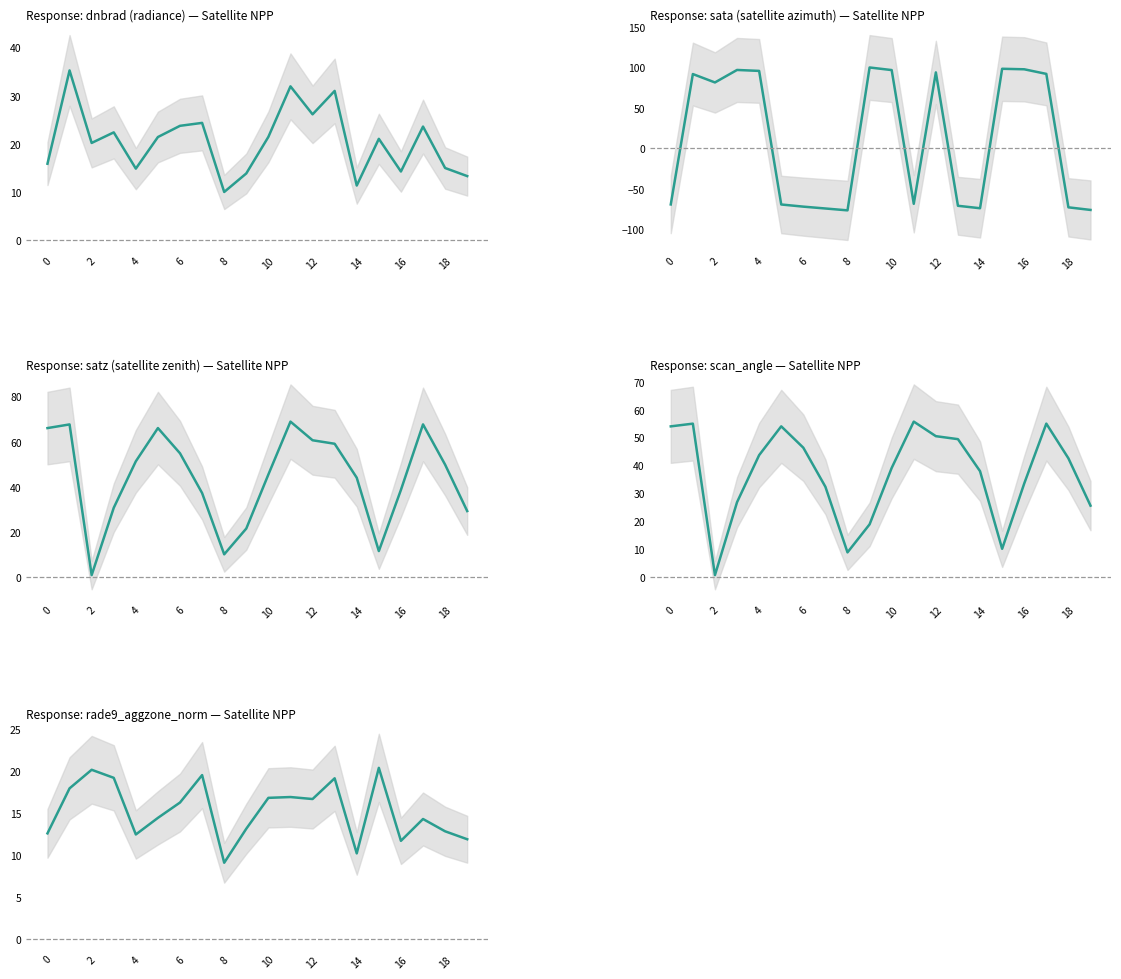

Count the number of categories in the chart.

20